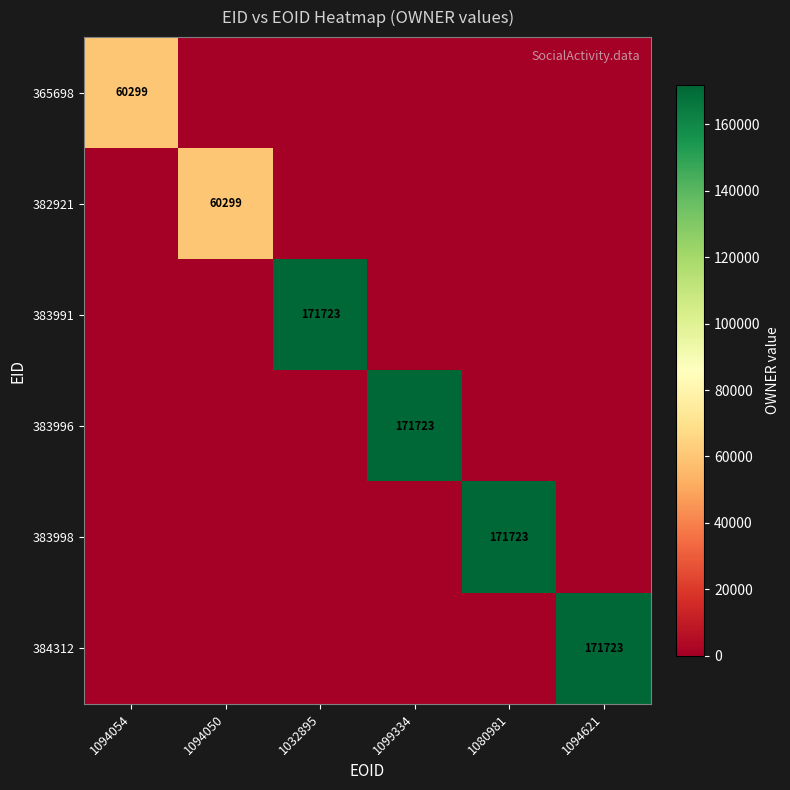

The value of 384312 at 1094621 is 171723. True or false?

True